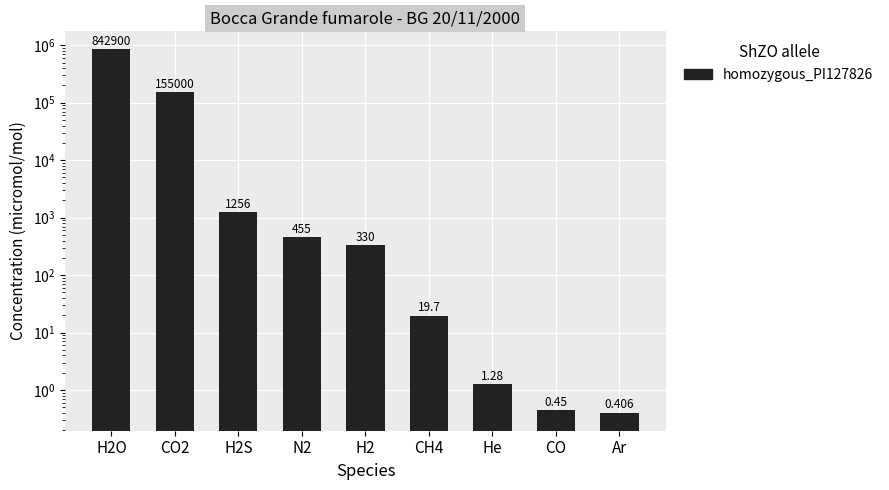

What is the sum of the values at CO and H2?

330.4